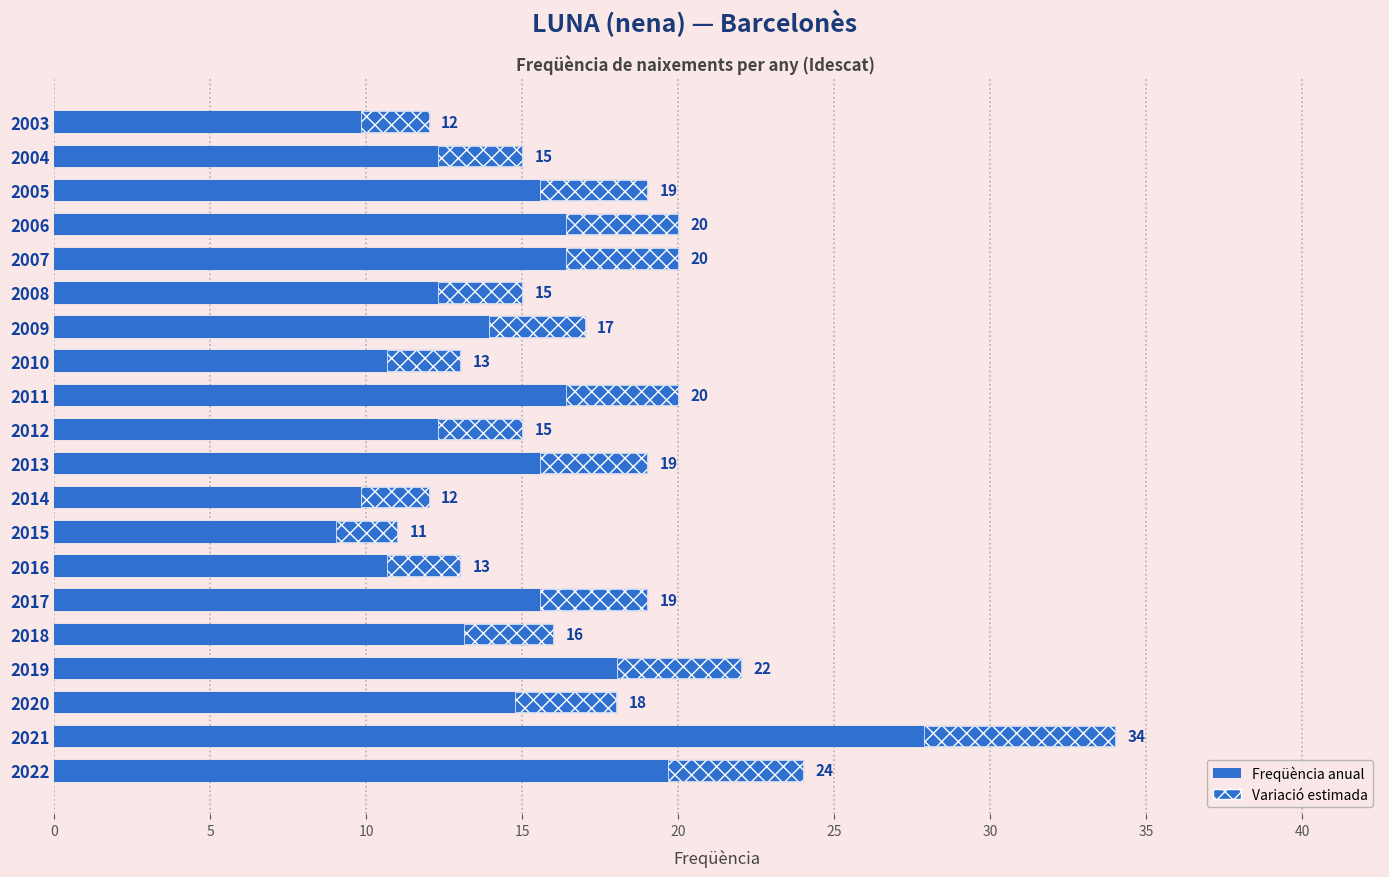

What is the average value?

18